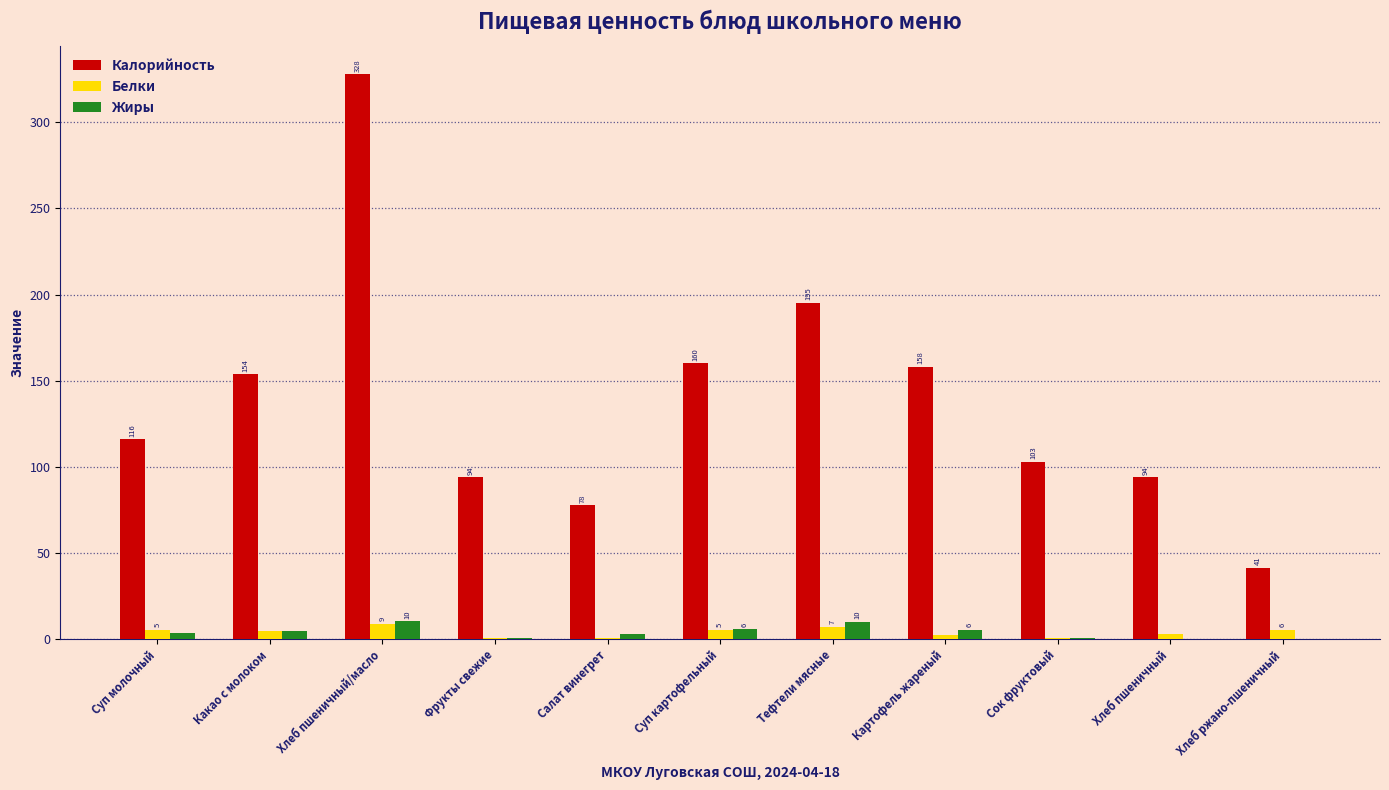

Which series has the largest total across all categories?

Калорийность